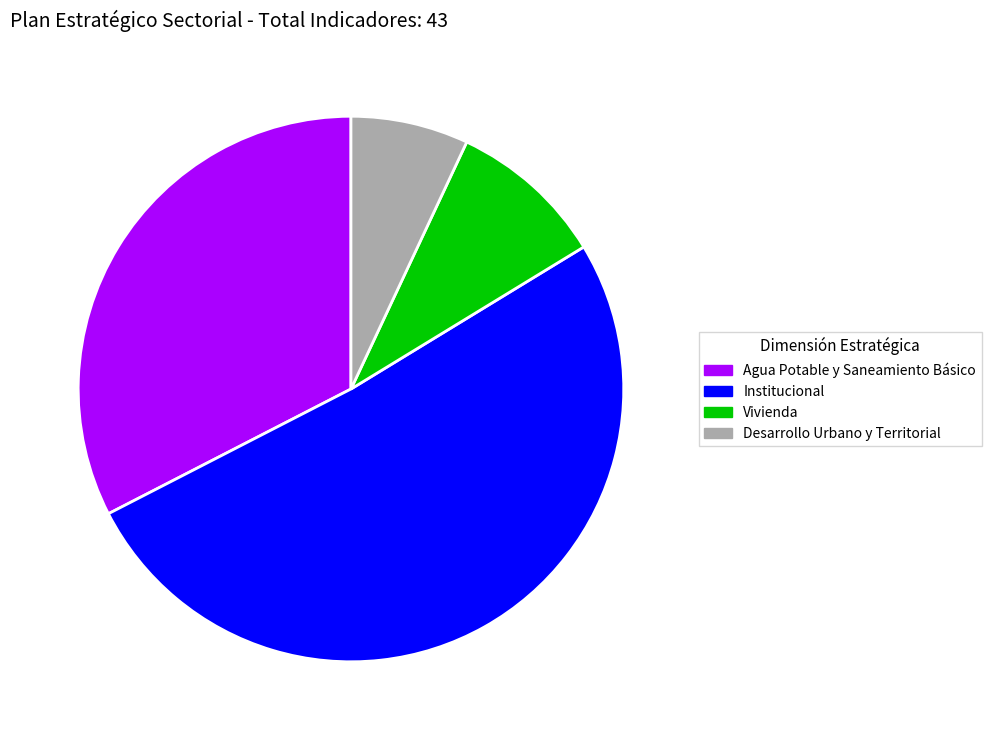

Between Desarrollo Urbano y Territorial and Institucional, which is larger?

Institucional